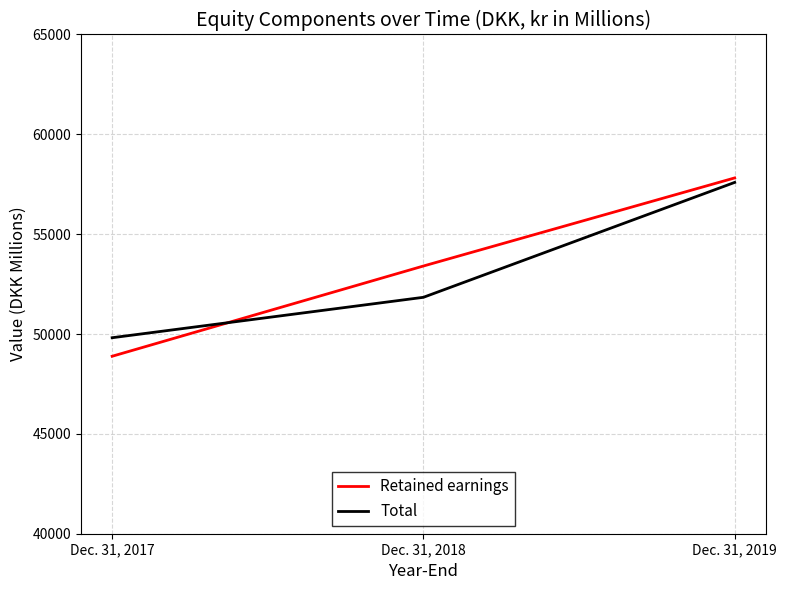

List the series in order of their peak value, lowest first.

Total, Retained earnings